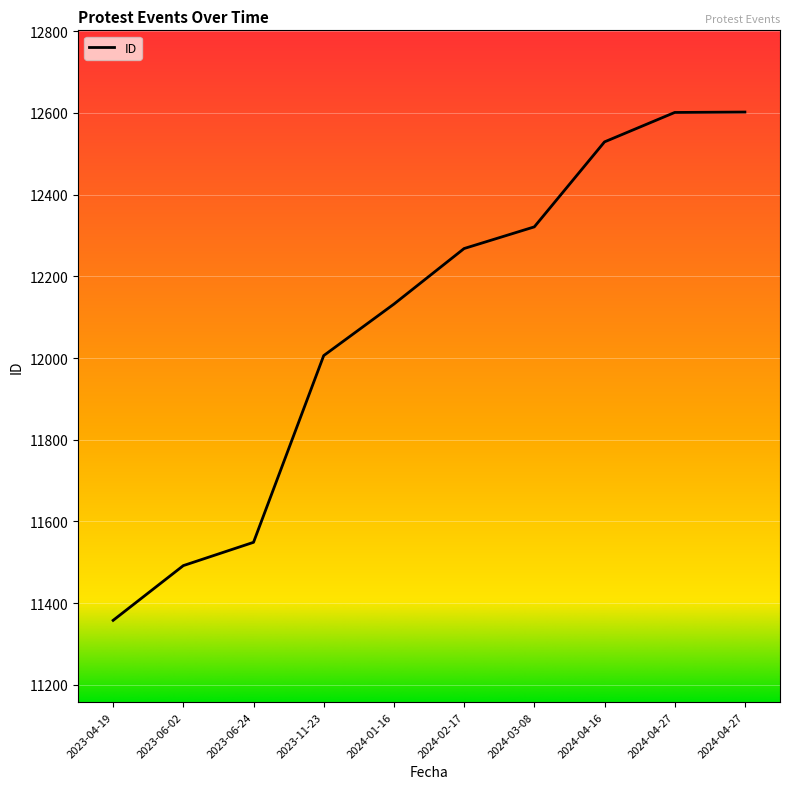

Is this an area chart (filled region under the line)?

No